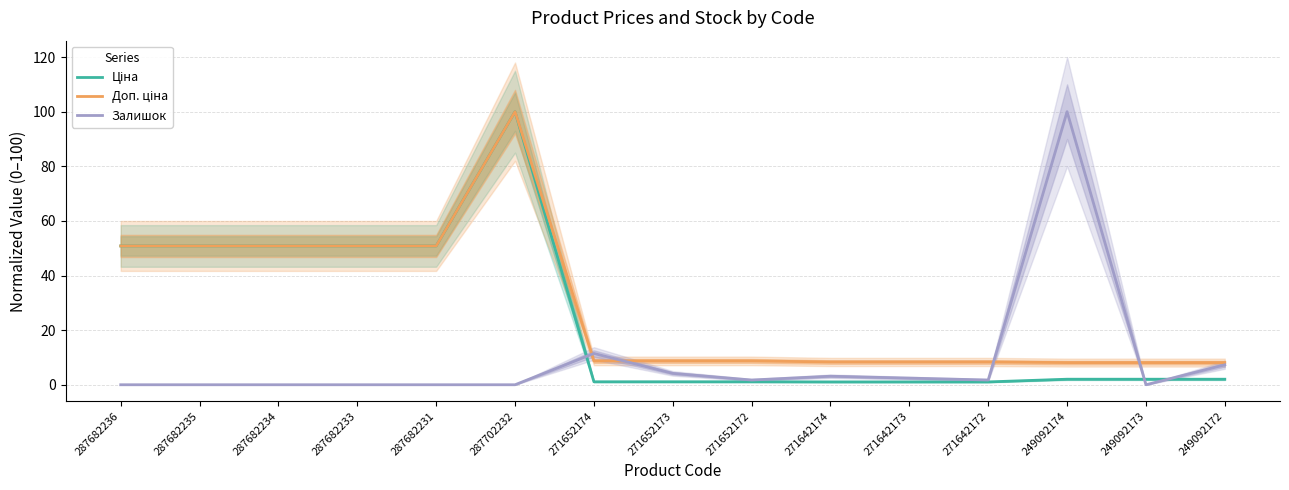

How many interior local peaks does the Доп. ціна series have?

1